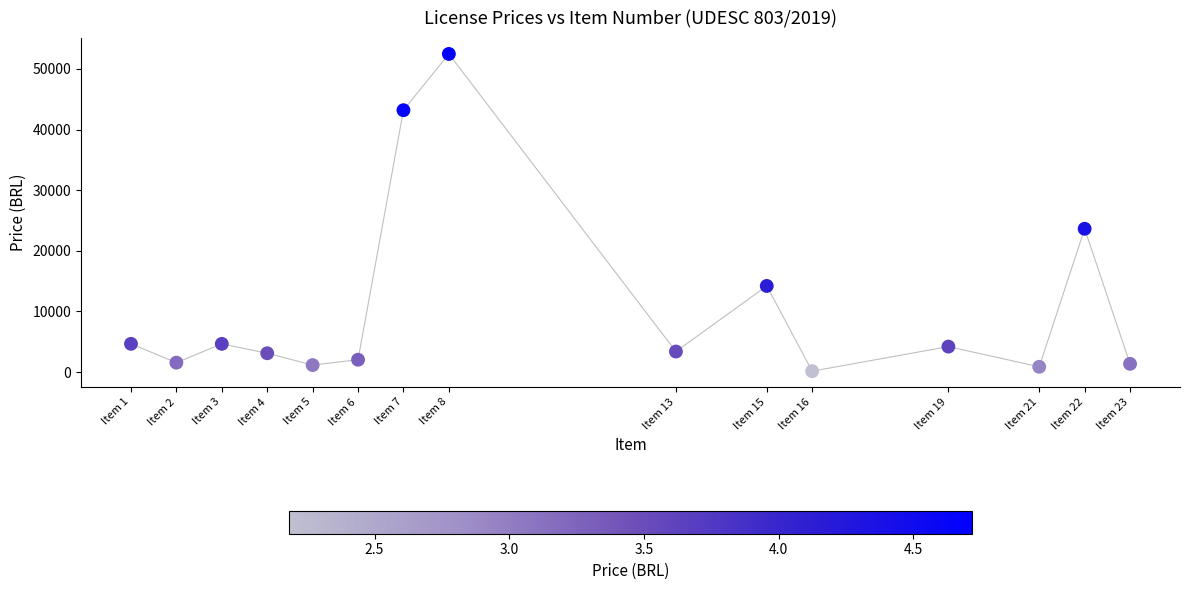

What is the range of X values (max minus min)?

22.0